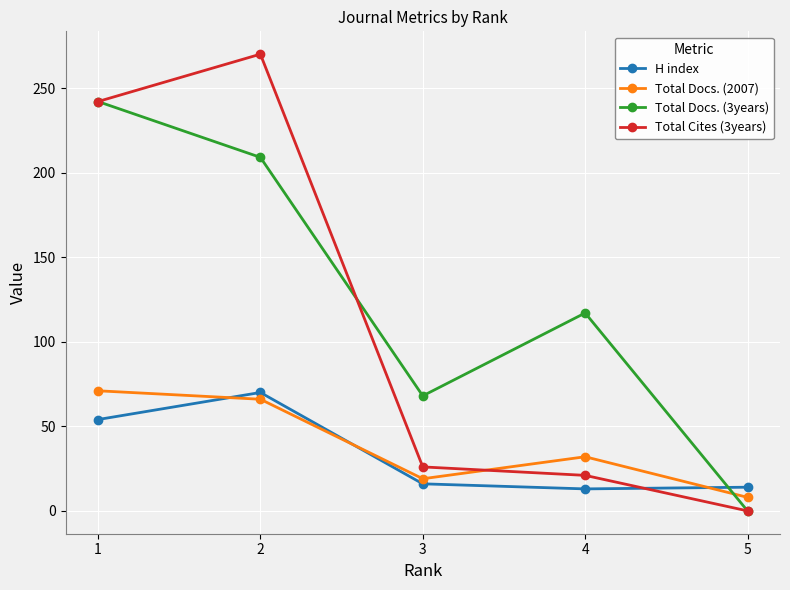

Is it true that Total Docs. (2007) equals 24 at 2?

False